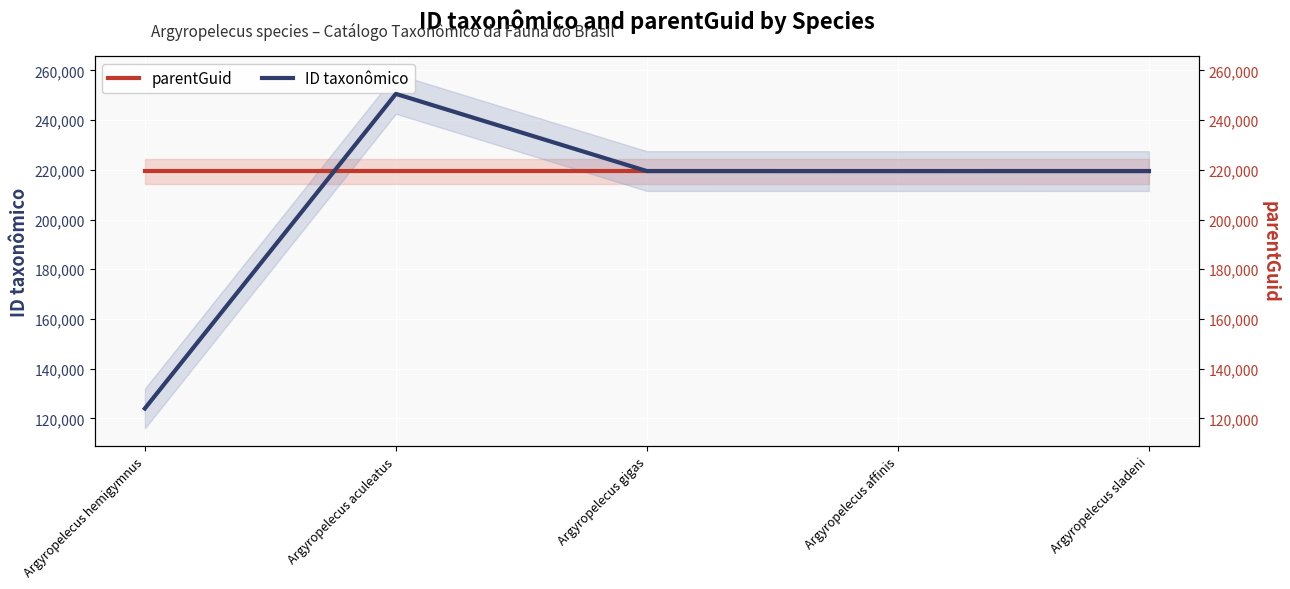

What is the approximate value of parentGuid at Argyropelecus gigas?

219510